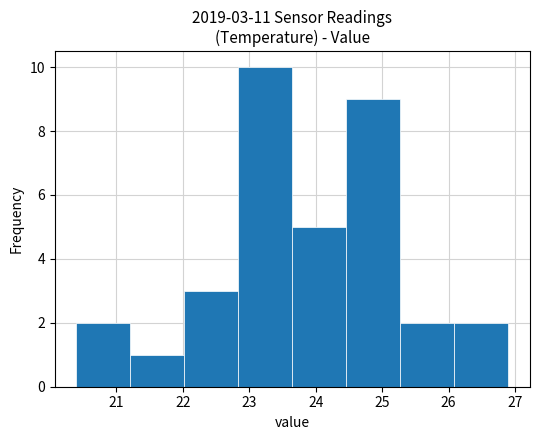

Over which range of the x-axis is the bar tallest?

22.8 to 23.7